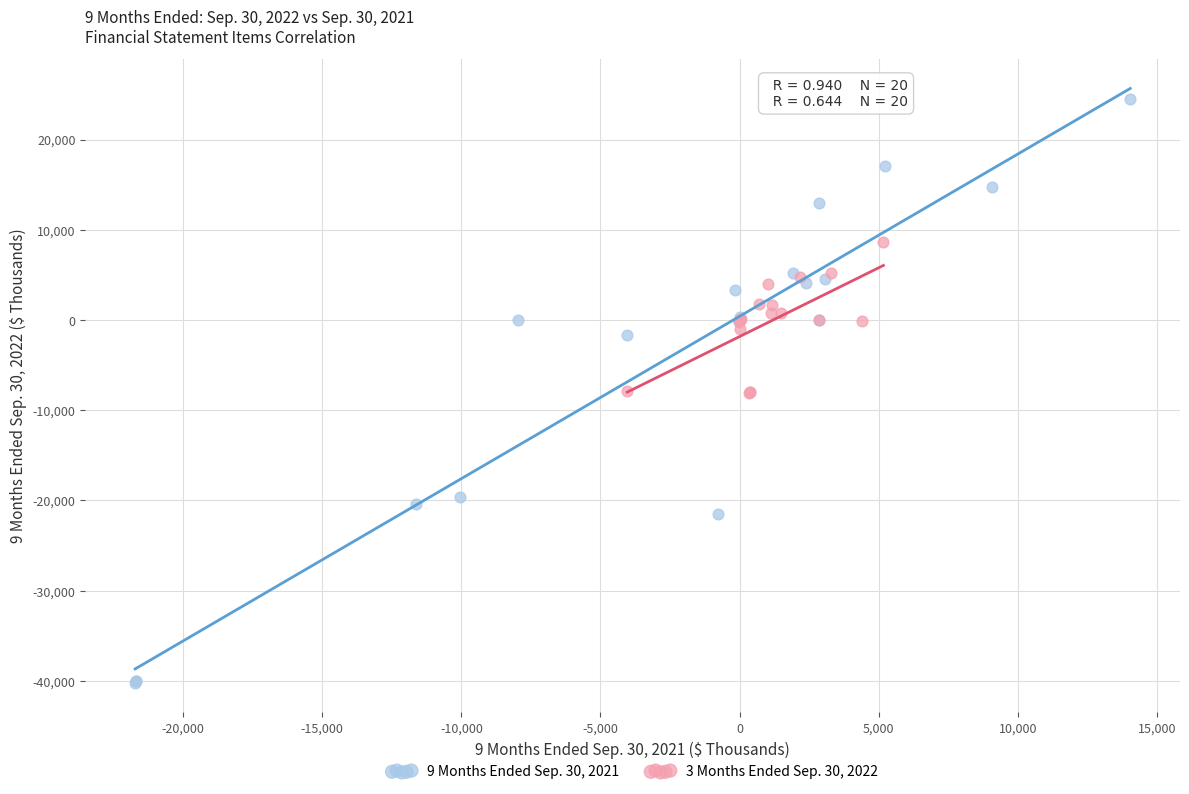

Which series contains the highest Y value?

9 Months Ended Sep. 30, 2021